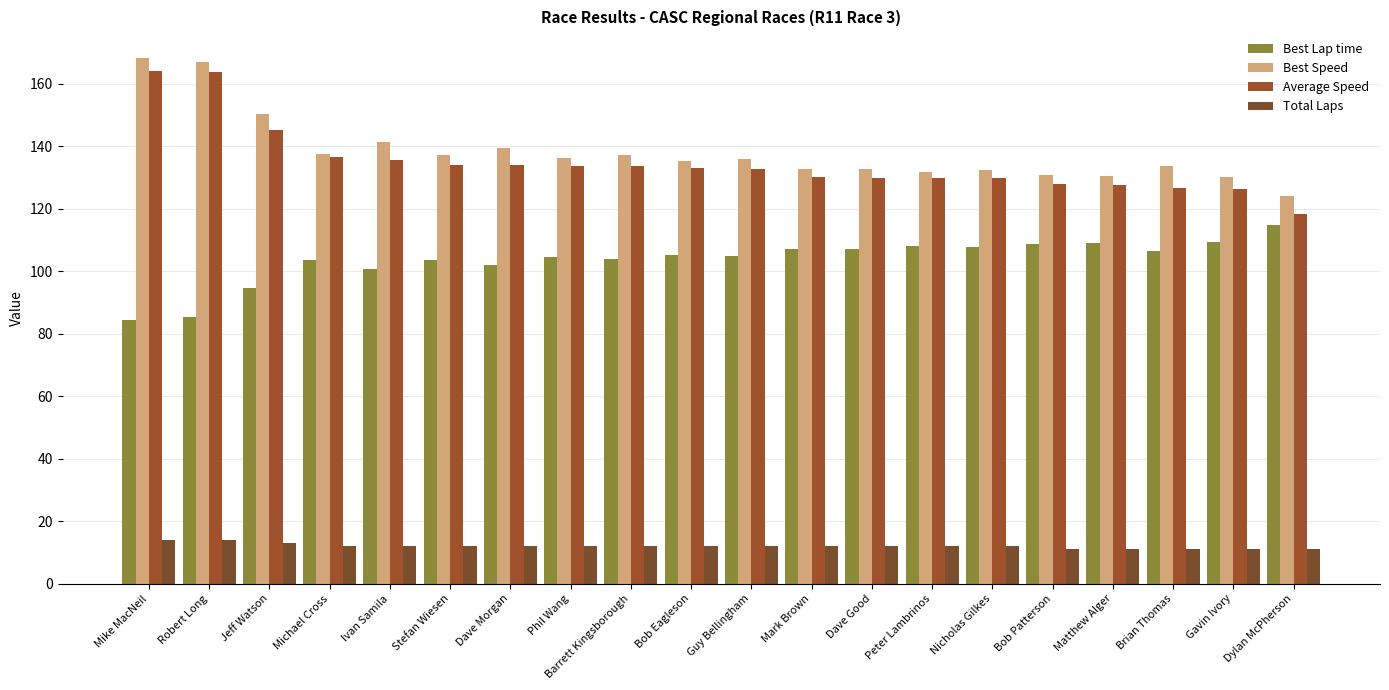

At how many categories does at least one series exceed 121?

20